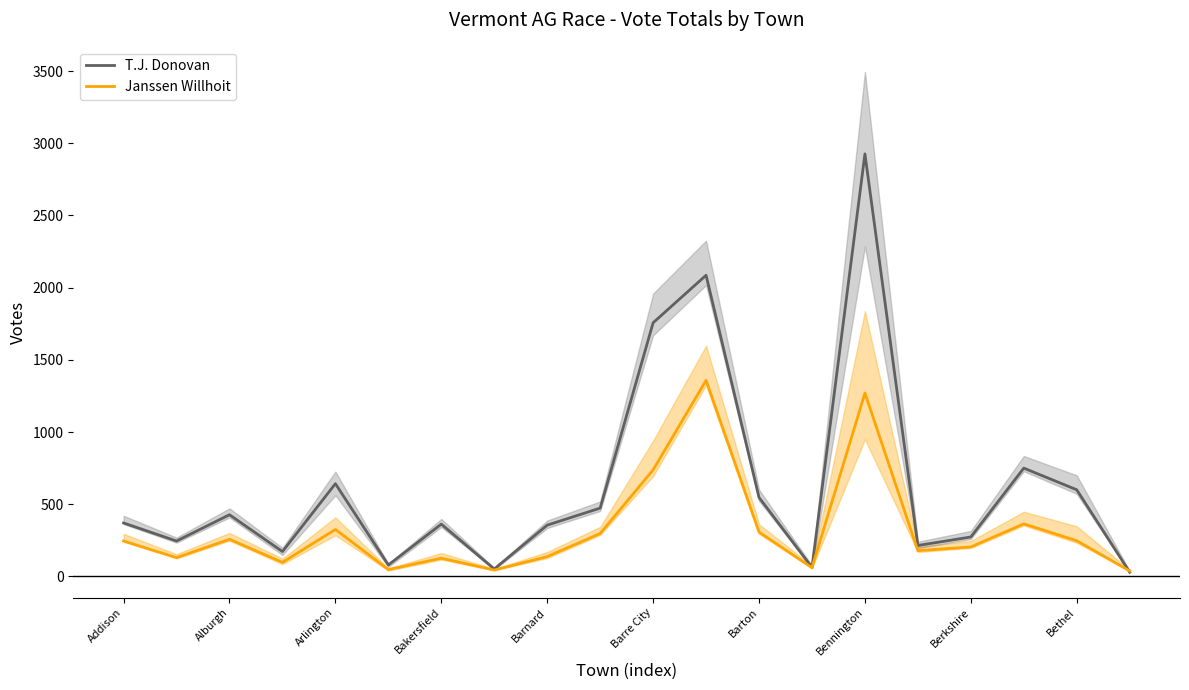

The Janssen Willhoit series shows 1181 at Barre City. True or false?

False